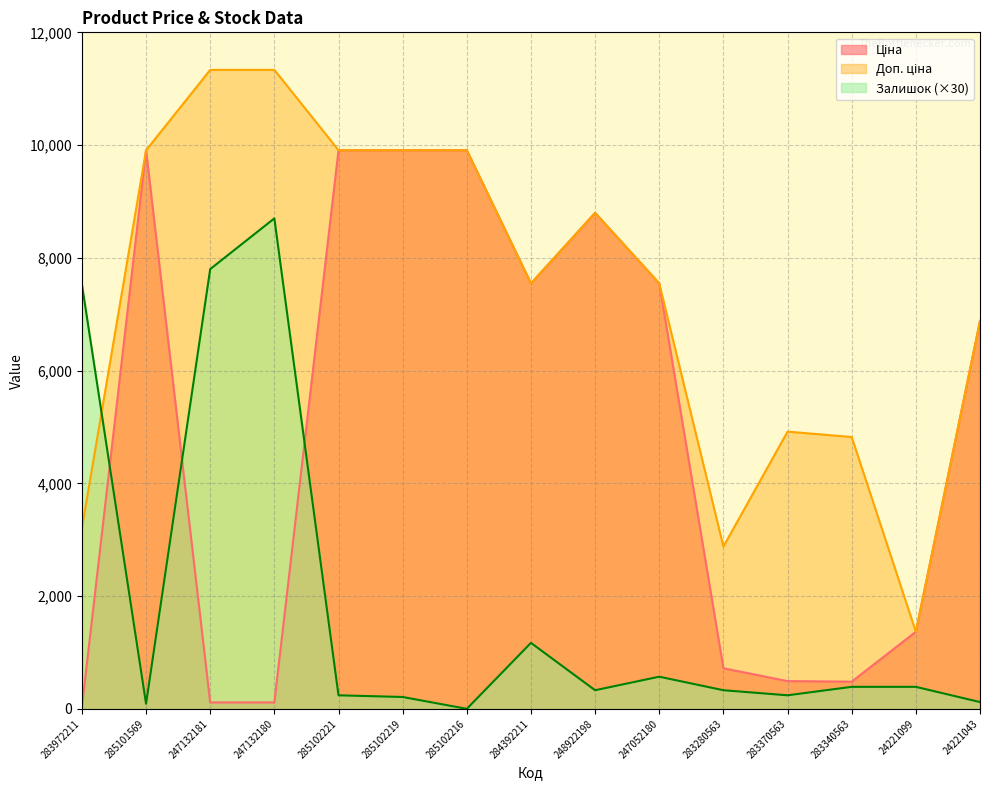

What is the label of the 6th point from the right?

247052180